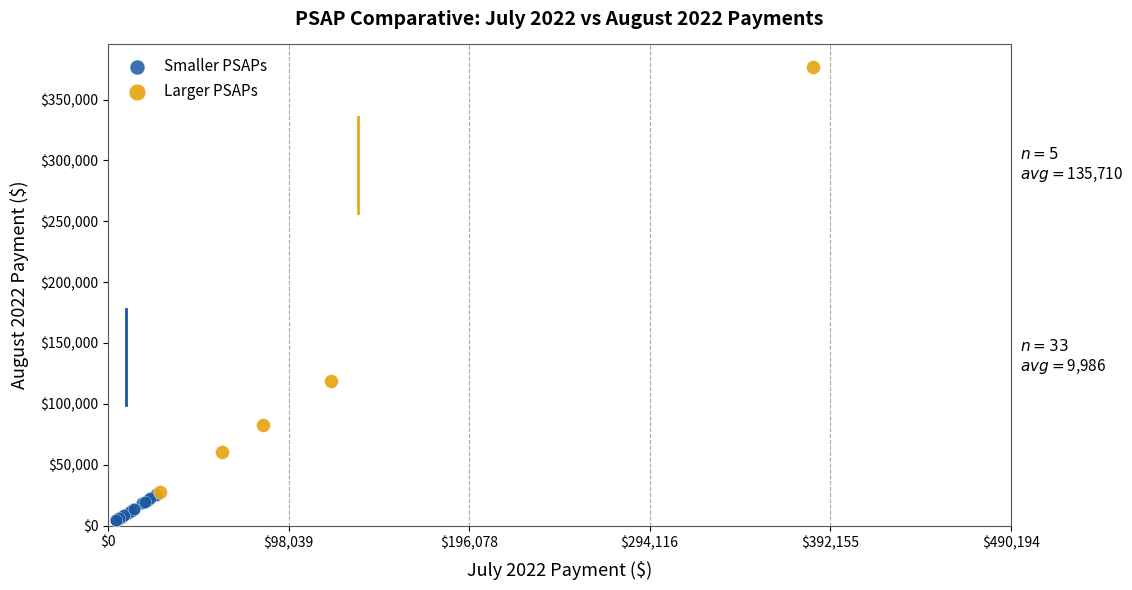

What are all the series names shown in the legend?

Smaller PSAPs, Larger PSAPs